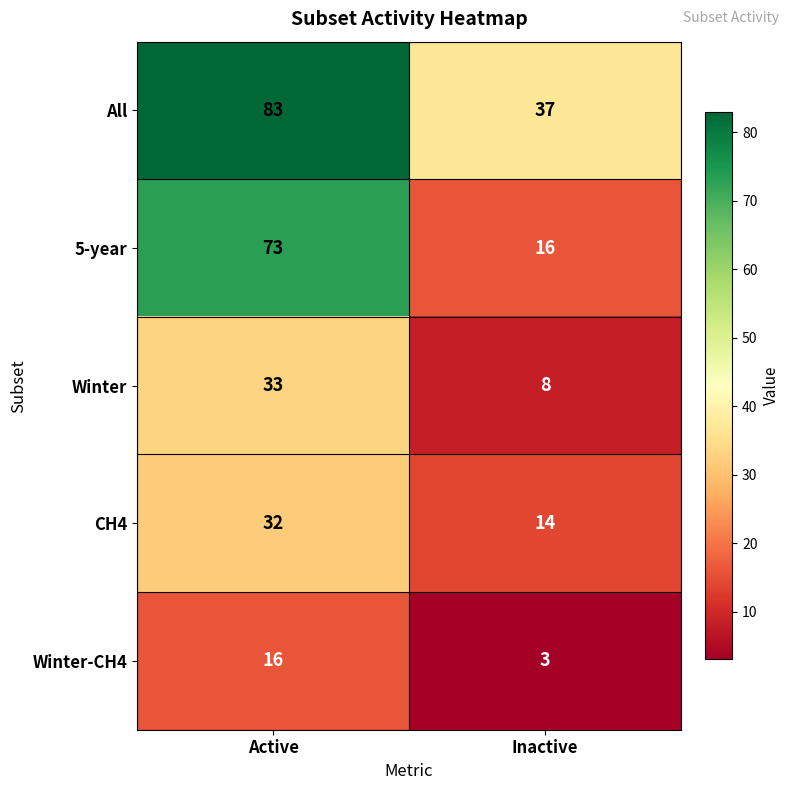

Count the number of data series in this chart.

5